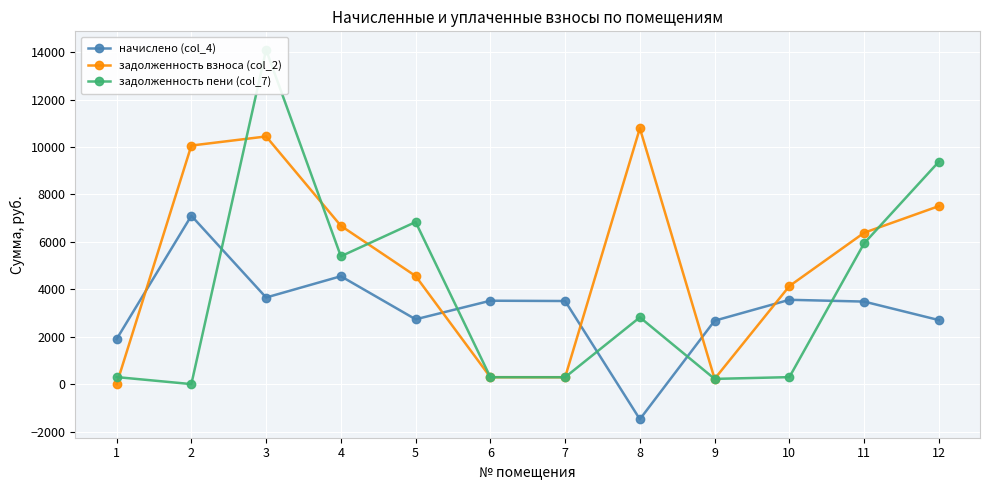

How many data points in начислено (col_4) are above 3505?

6